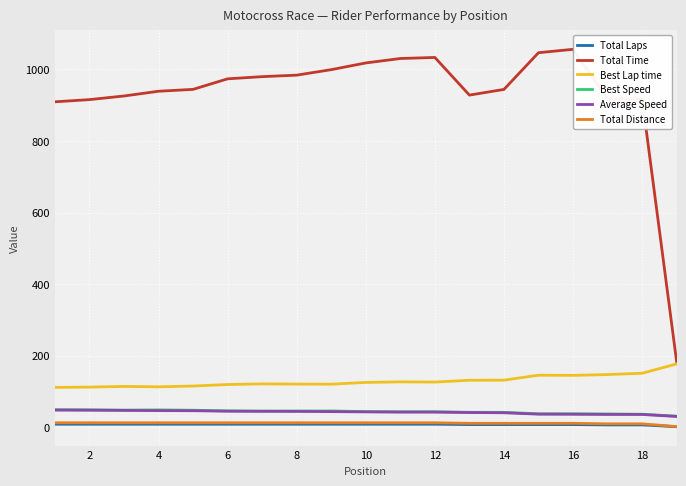

True or false: Total Laps and Best Lap time intersect in this chart.

False